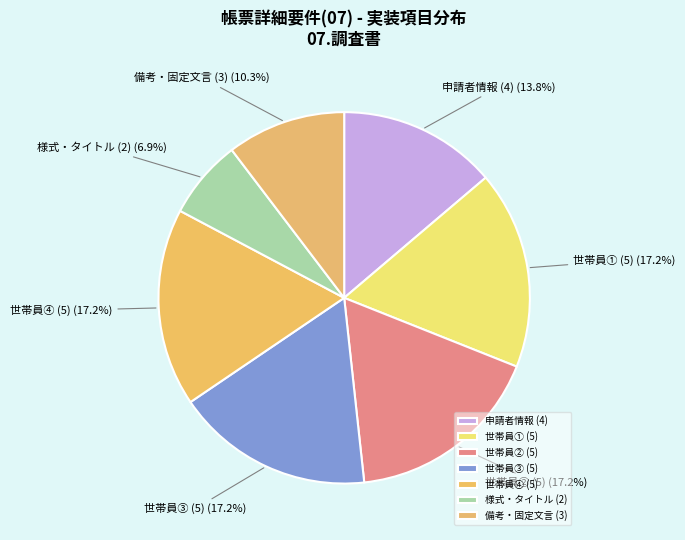

Count the number of slices in the pie.

7